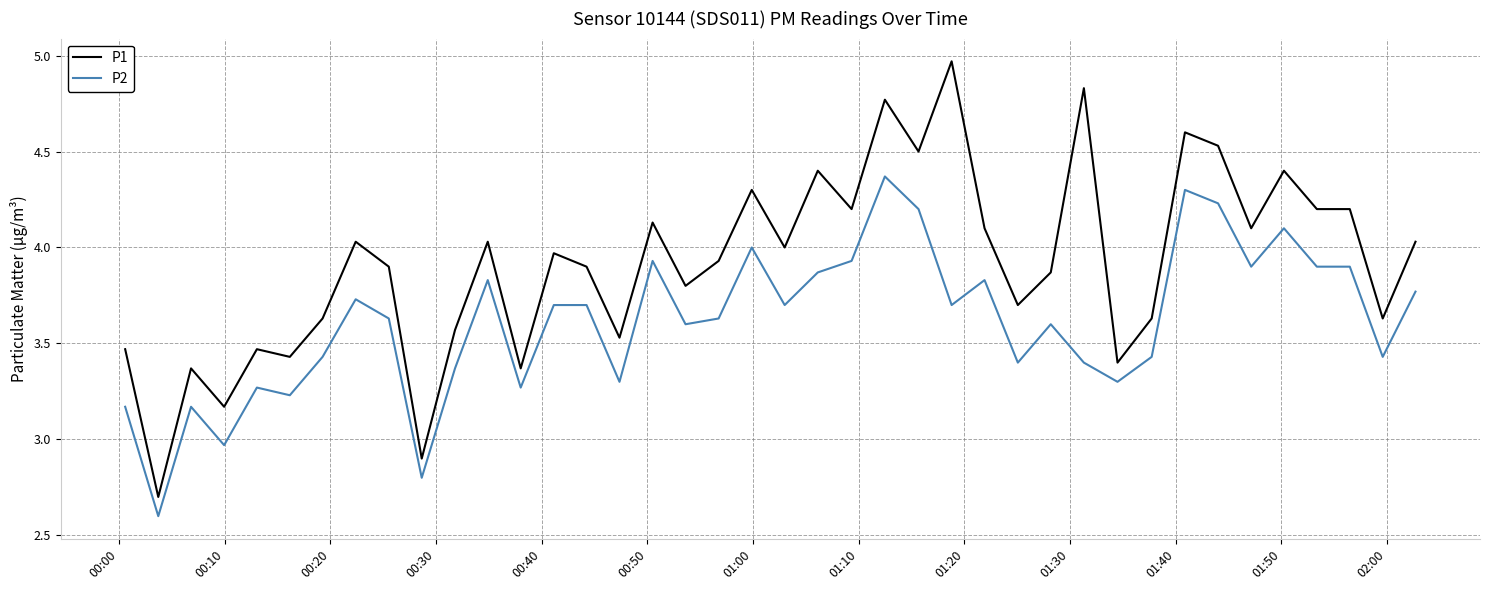

True or false: P1 and P2 cross at least once.

False